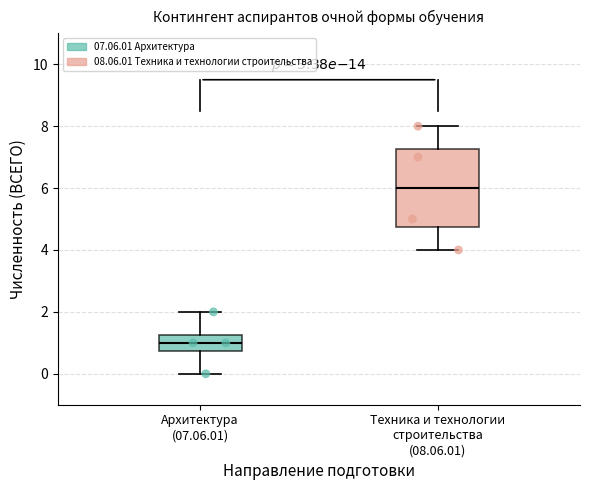

Reading left to right, read every box against the y-axis: the position of its median line, the range the box covers, and the ends of its whiskers. The values are not printed on the chart, so give them approximately, as read against the axis.

Архитектура (07.06.01): median 1.0, box 0.8 to 1.2, whiskers 0.0 to 2.0
Техника и технологии строительства (08.06.01): median 6.0, box 4.8 to 7.2, whiskers 4.0 to 8.0